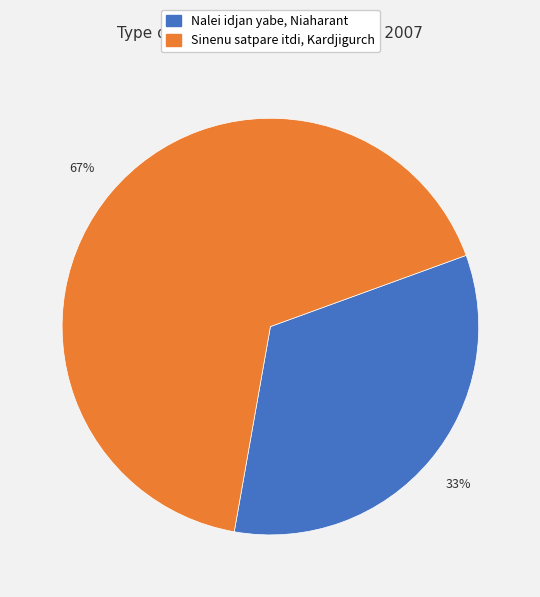

True or false: Nalei idjan yabe, Niaharant accounts for 33% of the total.

True